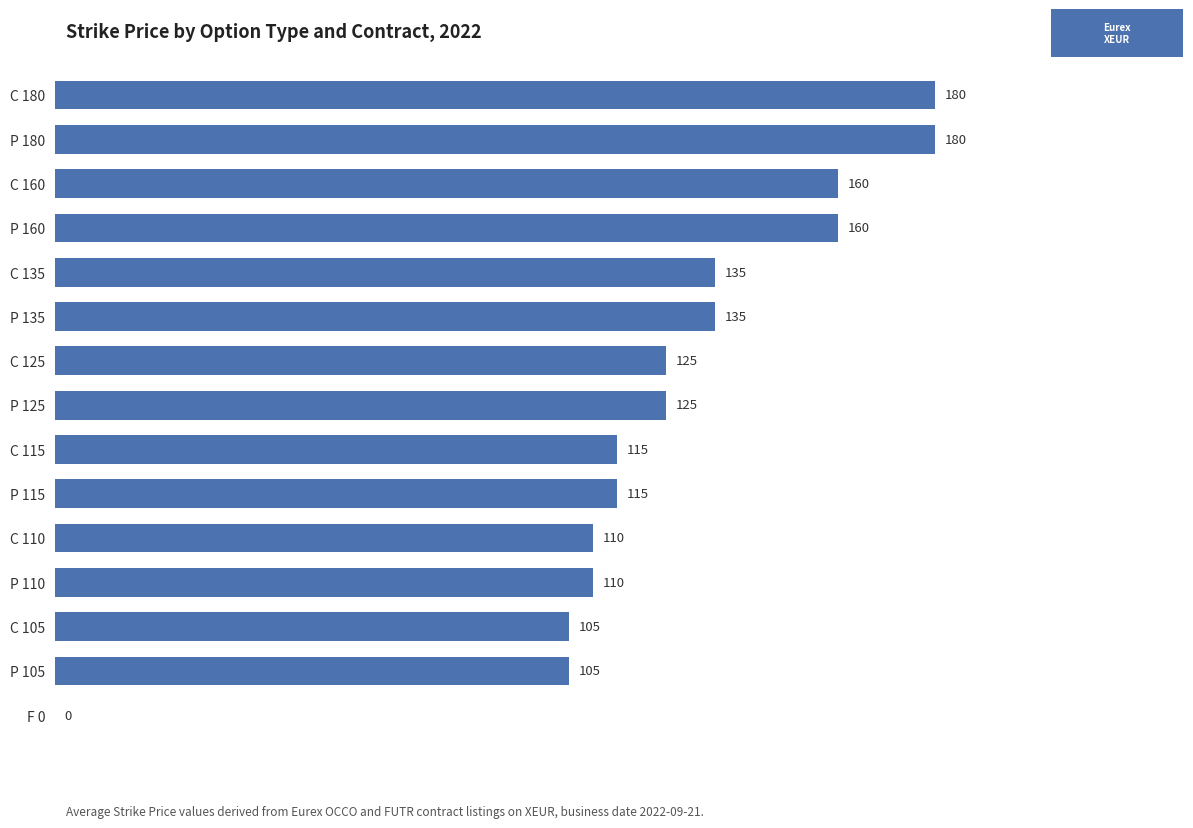

What value does the data have at P 105?

105